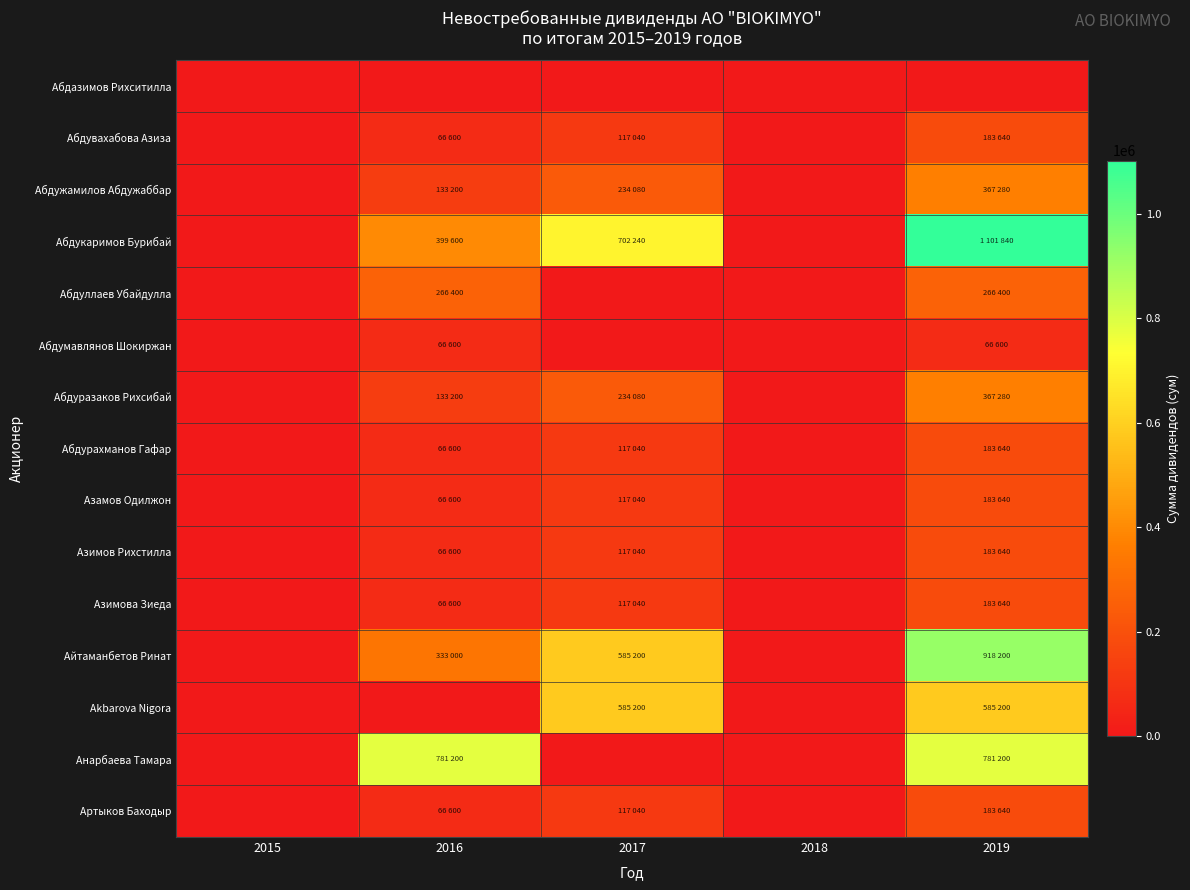

Which has a higher value, 2019 or 2017?

2019